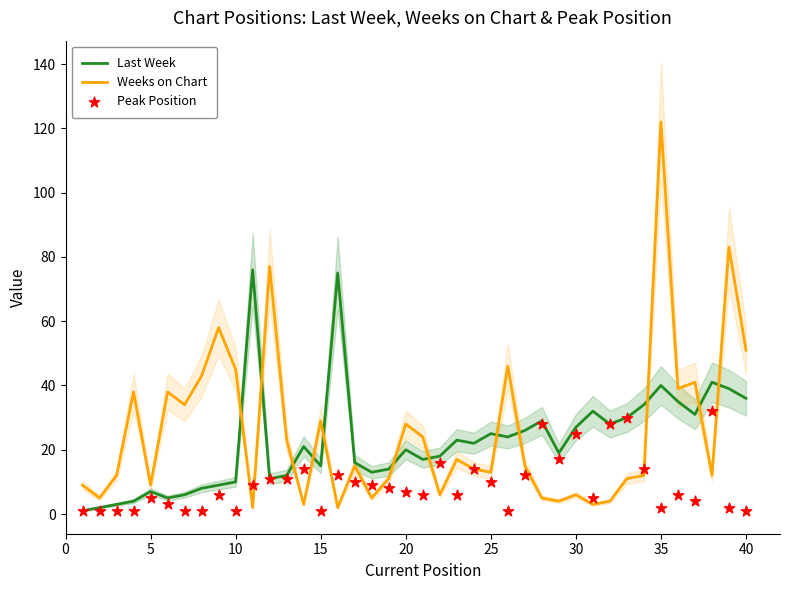

What are all the series names shown in the legend?

Last Week, Weeks on Chart, Peak Position